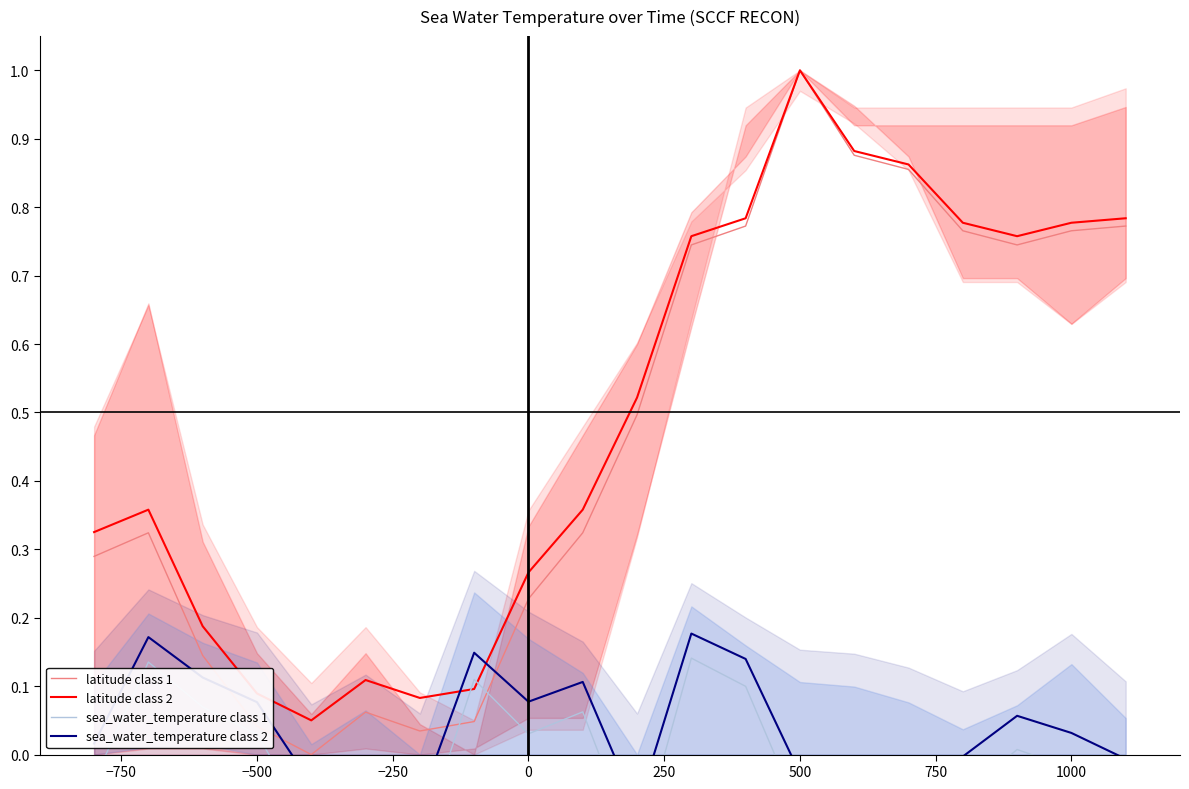

How many interior local valleys does the sea_water_temperature class 2 series have?

3